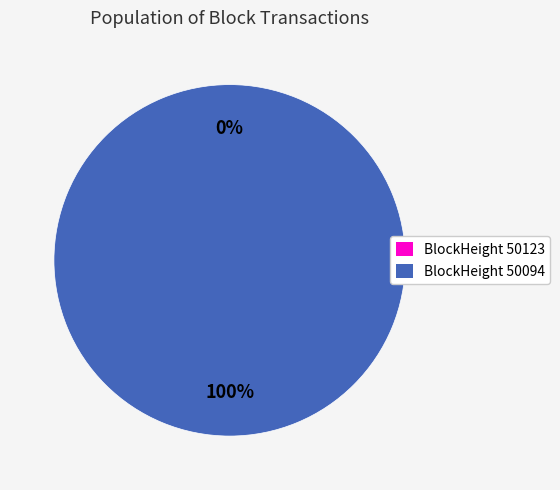

Count the number of slices in the pie.

2